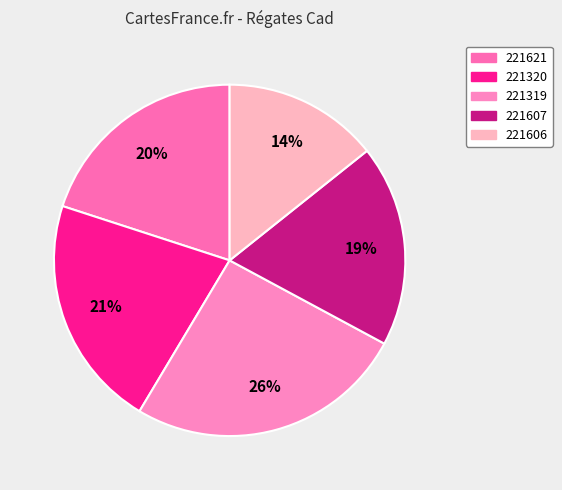

To the nearest percent, what portion does 221607 represent?

19%